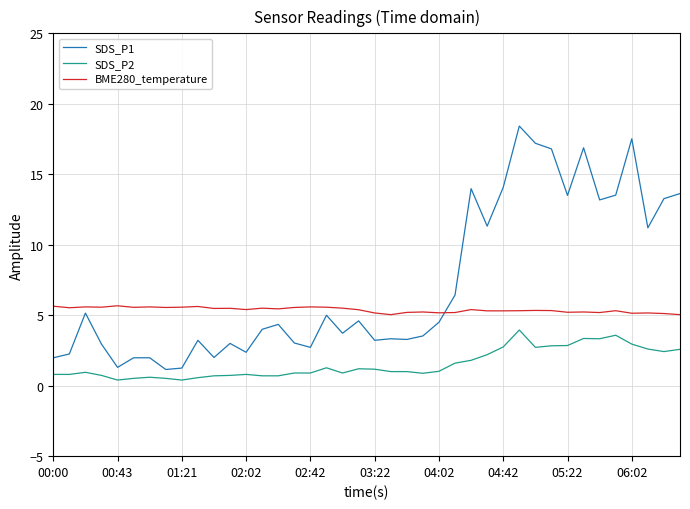

Rank the series by their average value, from highest to lowest.

SDS_P1, BME280_temperature, SDS_P2